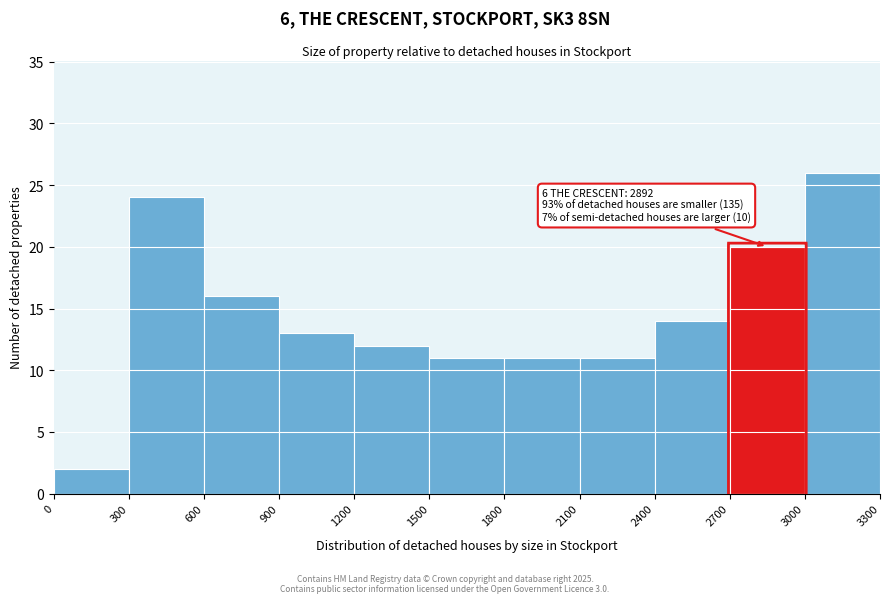

Over which range of the x-axis is the bar tallest?

3000 to 3300